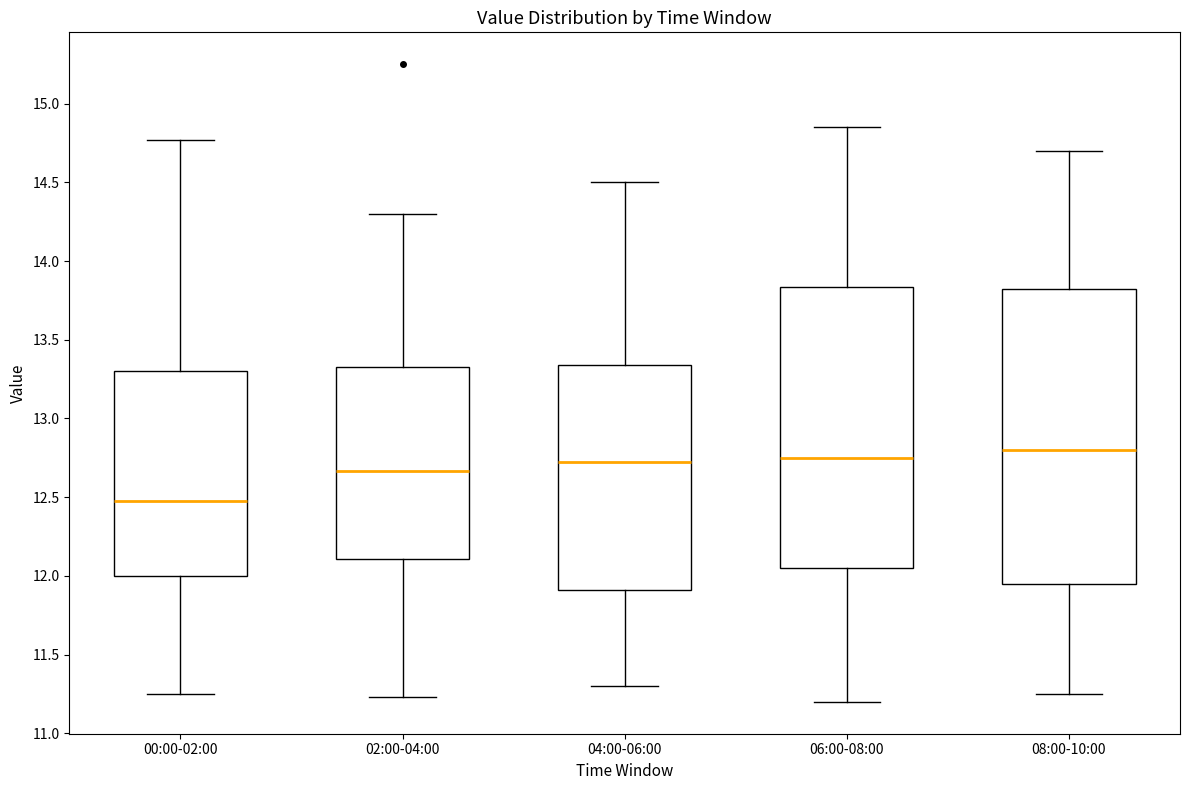

Reading left to right, read every box against the y-axis: the position of its median line, the range the box covers, and the ends of its whiskers. The values are not printed on the chart, so give them approximately, as read against the axis.

00:00-02:00: median 12.50, box 12.00 to 13.30, whiskers 11.25 to 14.75
02:00-04:00: median 12.65, box 12.10 to 13.35, whiskers 11.25 to 14.30
04:00-06:00: median 12.75, box 11.90 to 13.35, whiskers 11.30 to 14.50
06:00-08:00: median 12.75, box 12.05 to 13.85, whiskers 11.20 to 14.85
08:00-10:00: median 12.80, box 11.95 to 13.85, whiskers 11.25 to 14.70